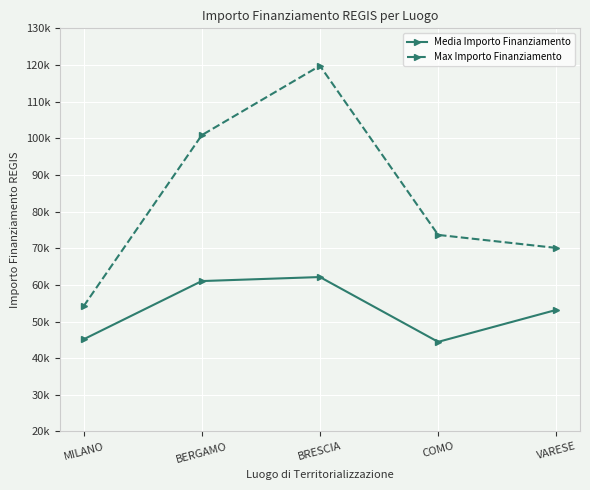

What are all the series names shown in the legend?

Media Importo Finanziamento, Max Importo Finanziamento